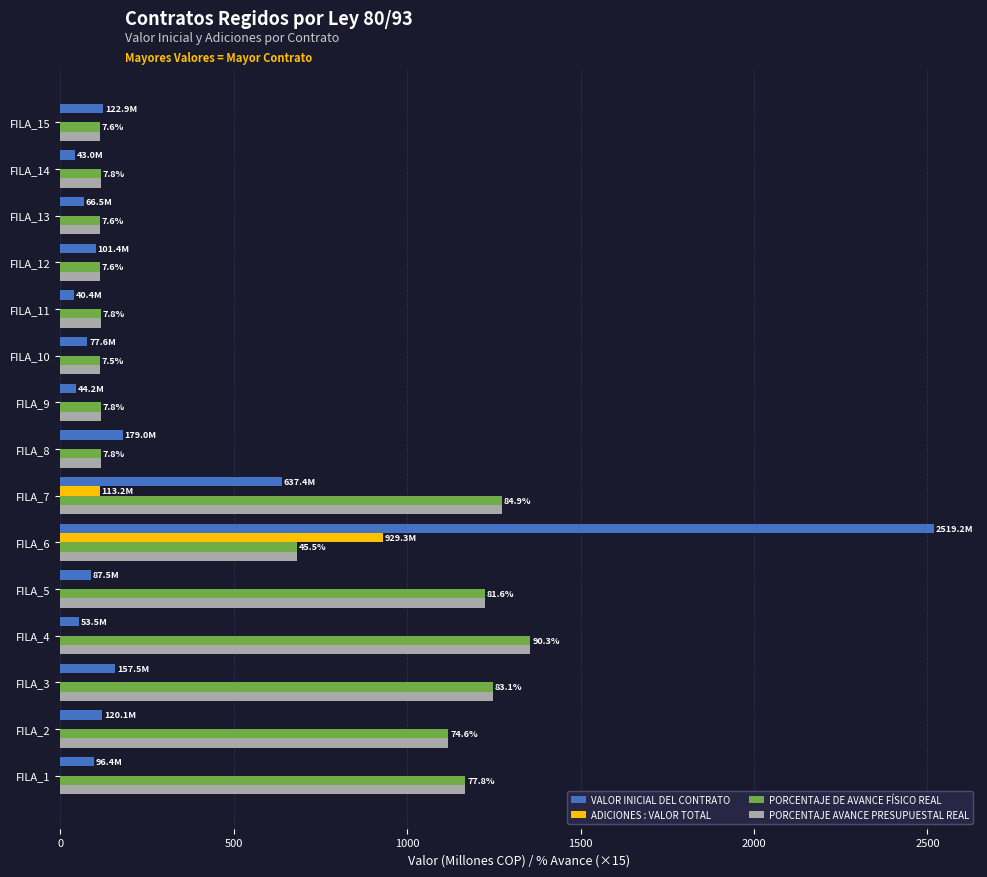

What is the average value of the ADICIONES : VALOR TOTAL series?

69.5